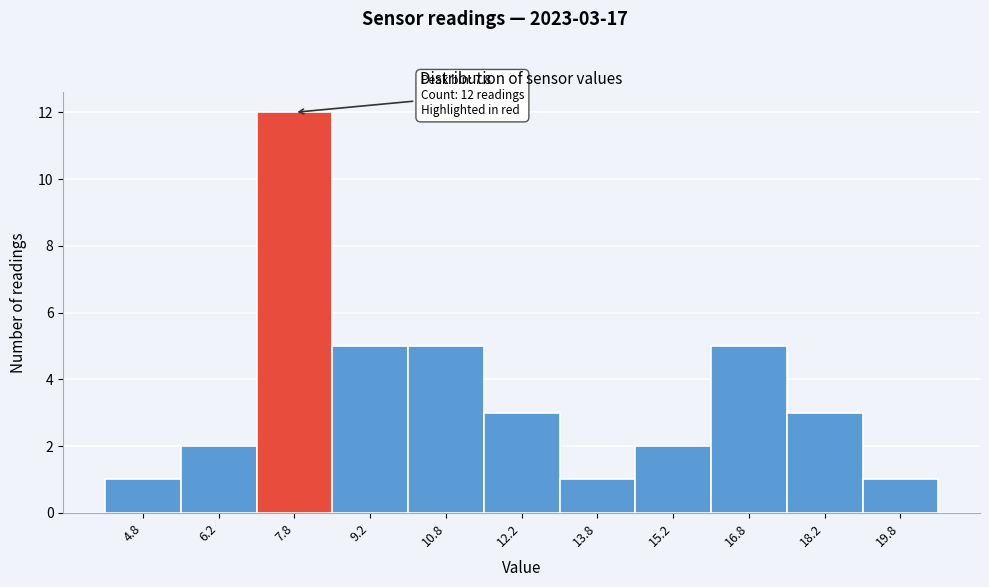

Over which range of the x-axis is the bar tallest?

7.0 to 8.5